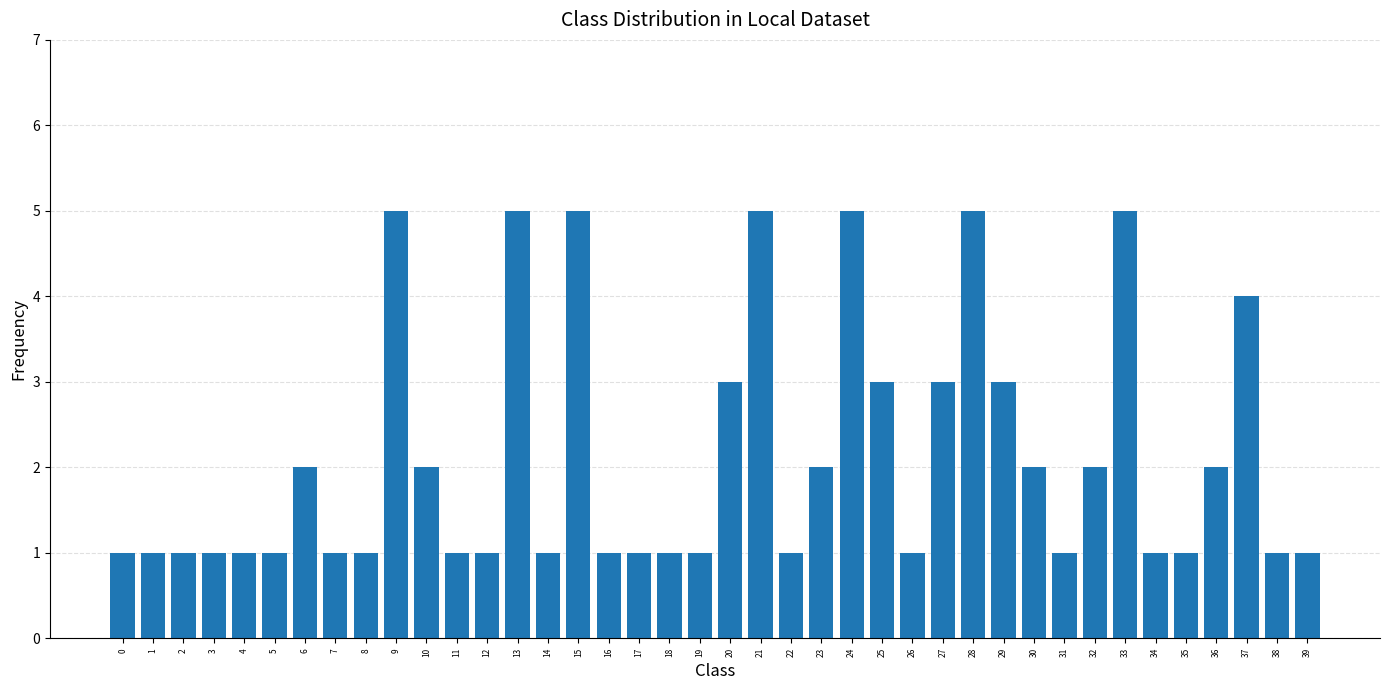

What is the difference between the values at 36 and 24?

3